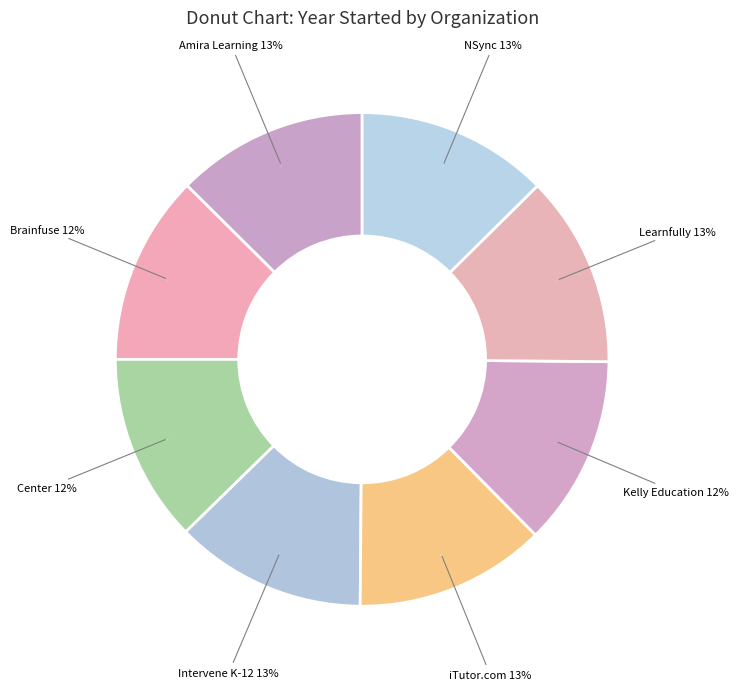

Rank the categories by value from highest to lowest.

NSync Community Development Corporation, Learnfully, Amira Learning, Intervene K-12, iTutor.com, Kelly Education, Brainfuse, Center for the Collaborative Classroom